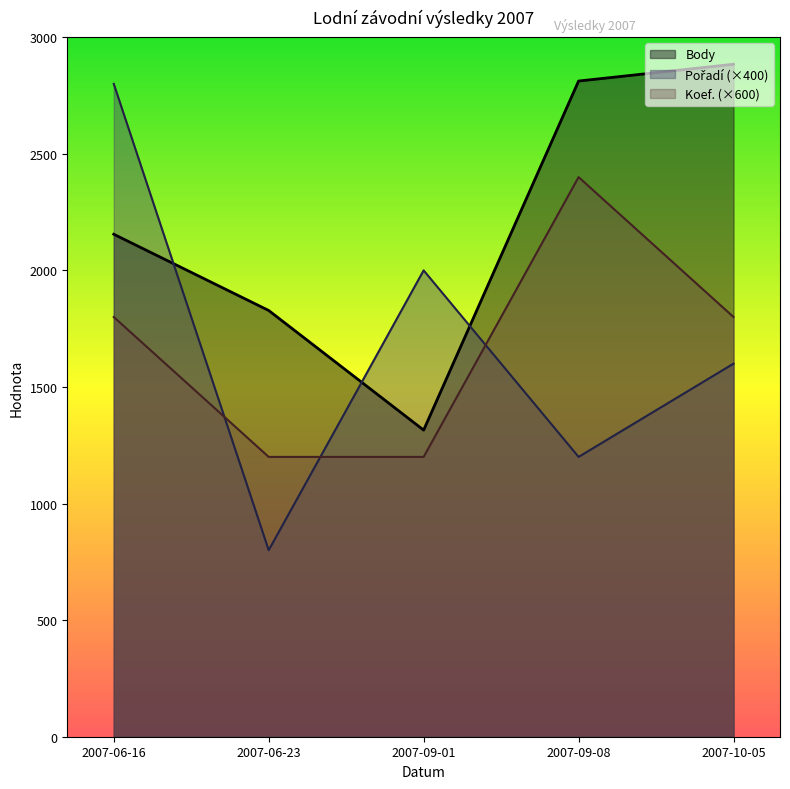

What is the sum of all Koef. values?

8400